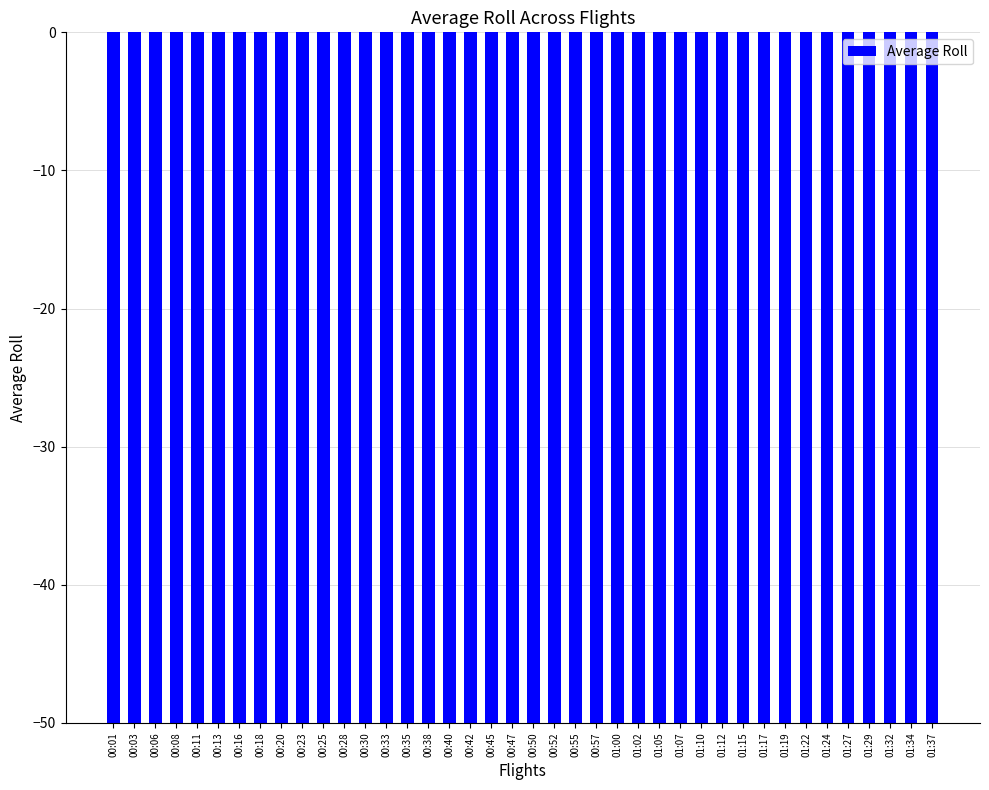

Which label corresponds to the largest value in the chart?

00:08